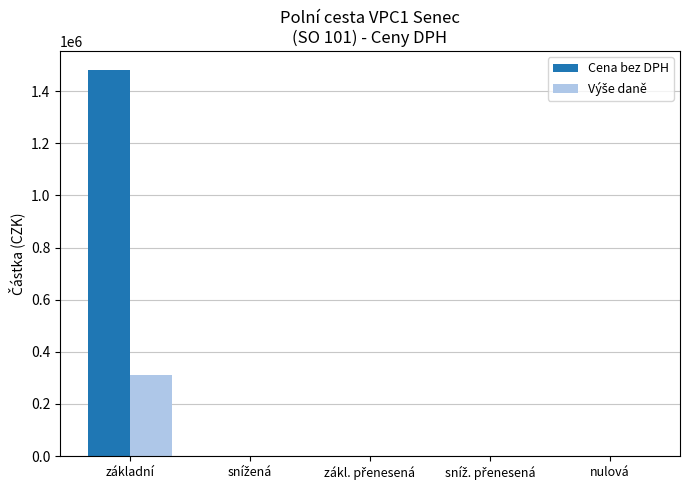

True or false: Cena bez DPH has a value of 0.0 at nulová.

True